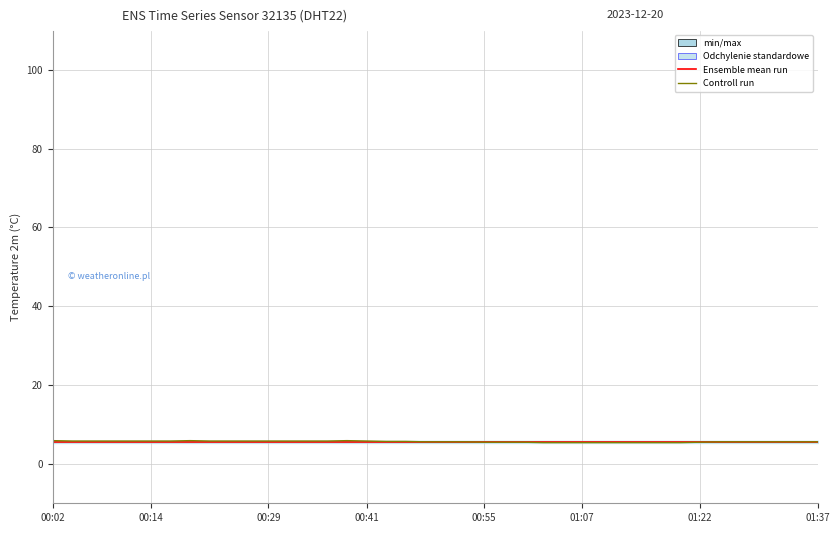

Is this an area chart (filled region under the line)?

No